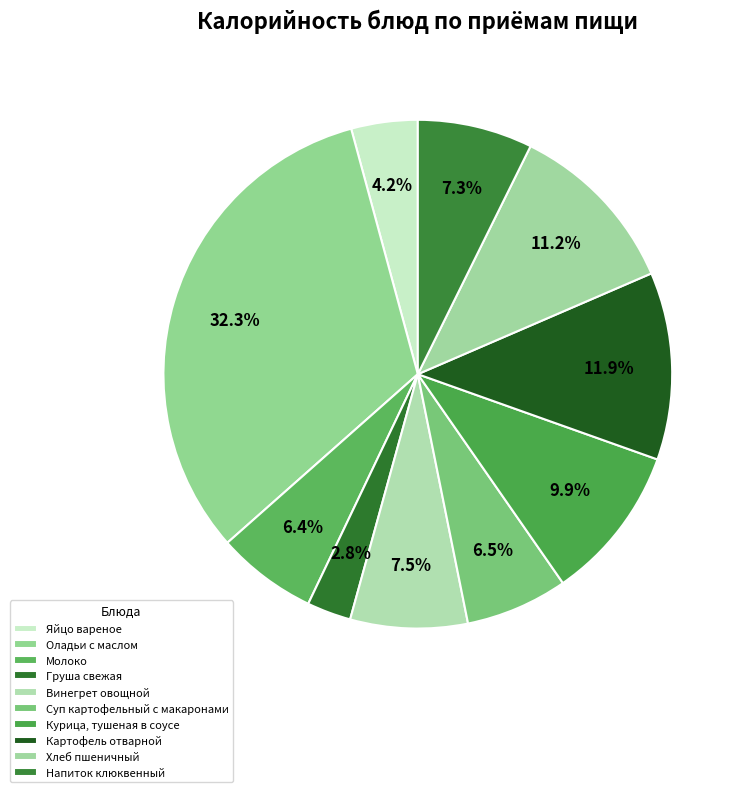

How many slices are in this pie chart?

10